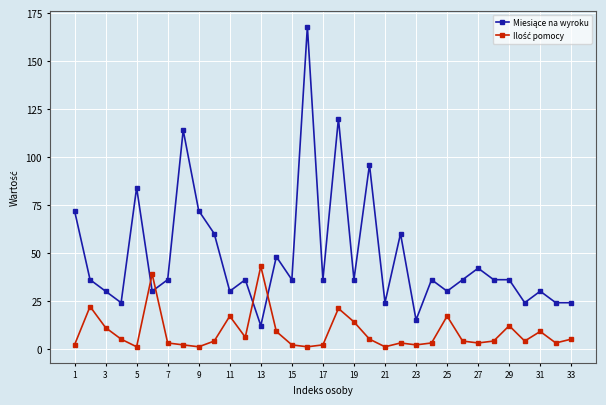

What is the maximum value shown in the chart?

168